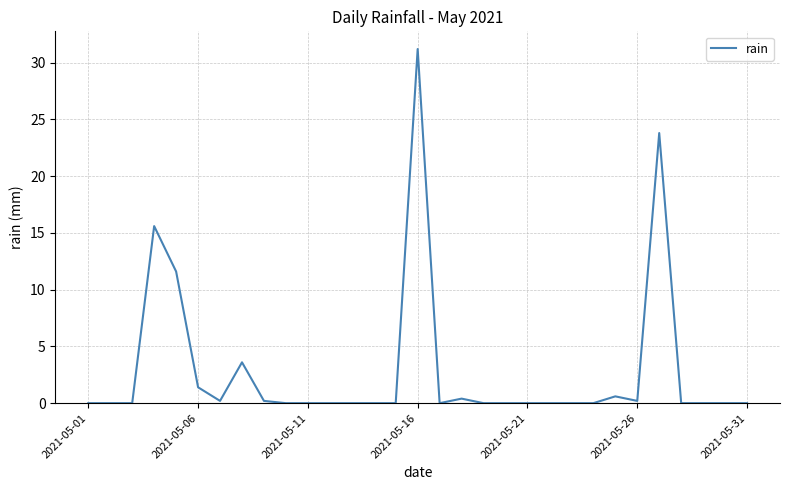

What is the difference between the maximum and minimum values?

31.2